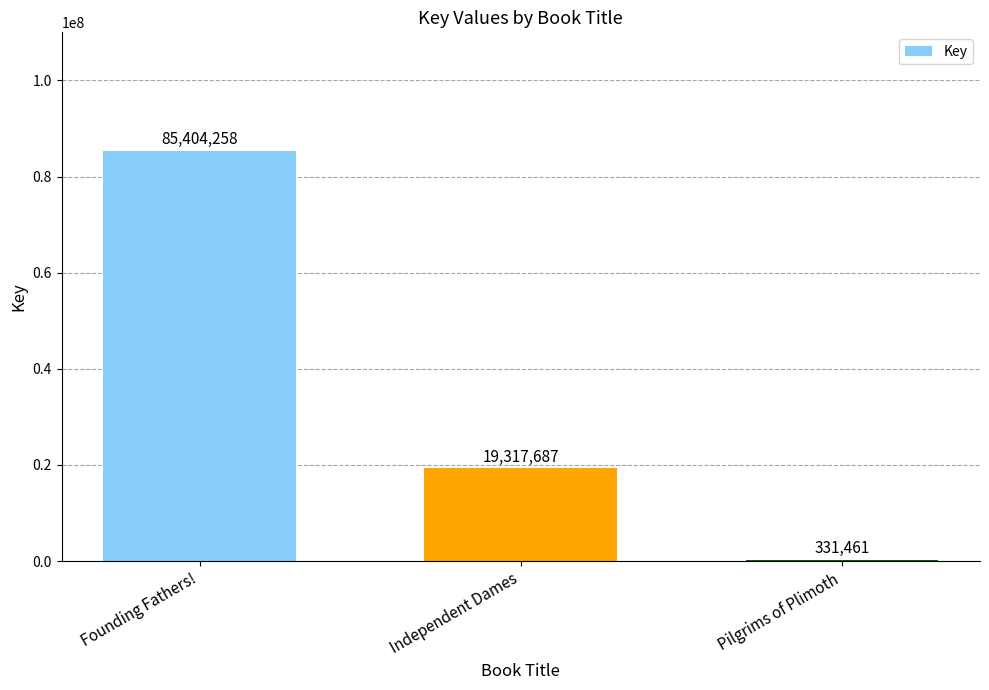

What is the label of the 3rd bar from the right?

Founding Fathers!